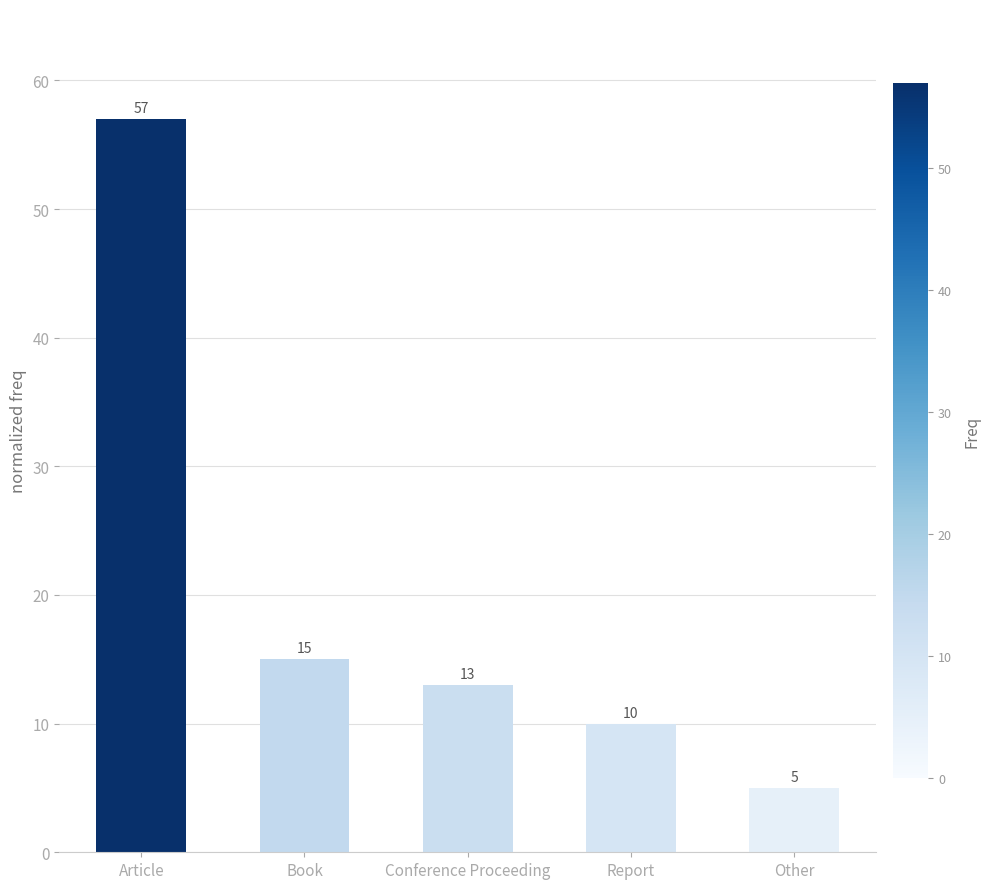

What is the sum of all values?

100